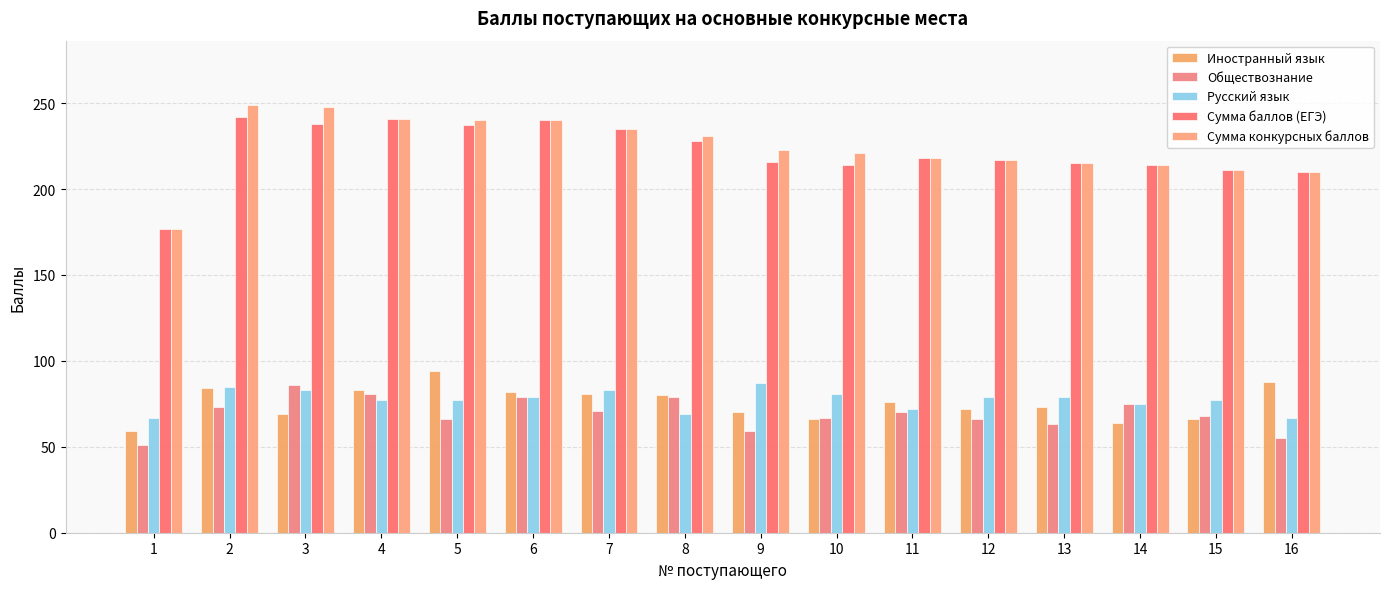

Which series changed the most between 1 and 9?

Сумма конкурсных баллов